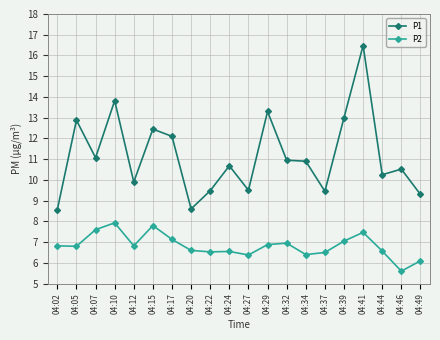

How many lines are shown in the chart?

2